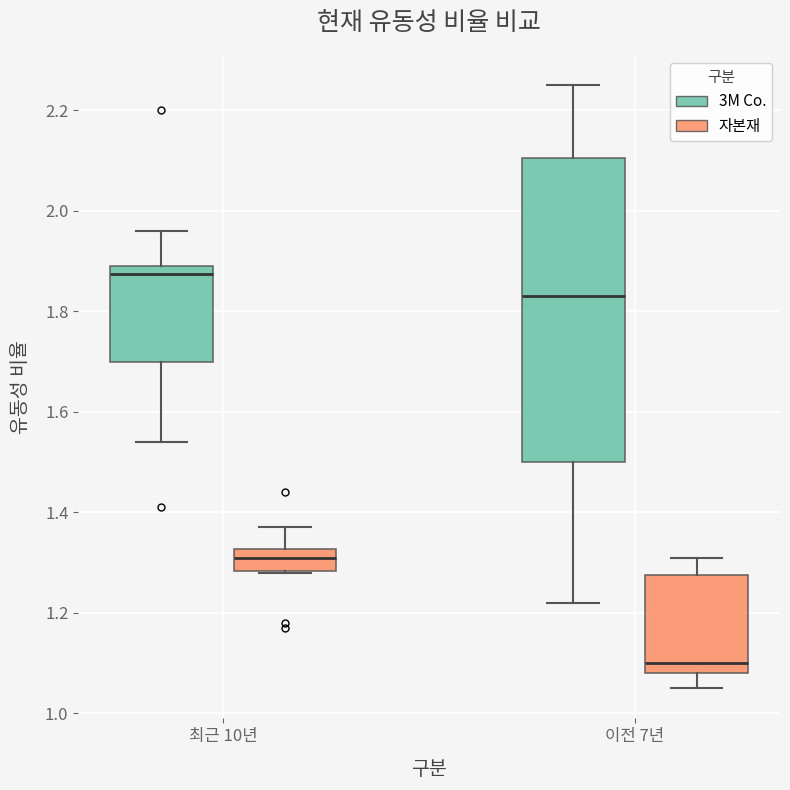

Which box is the tallest, from its lower edge to its upper edge?

이전 7년 (3M Co.)